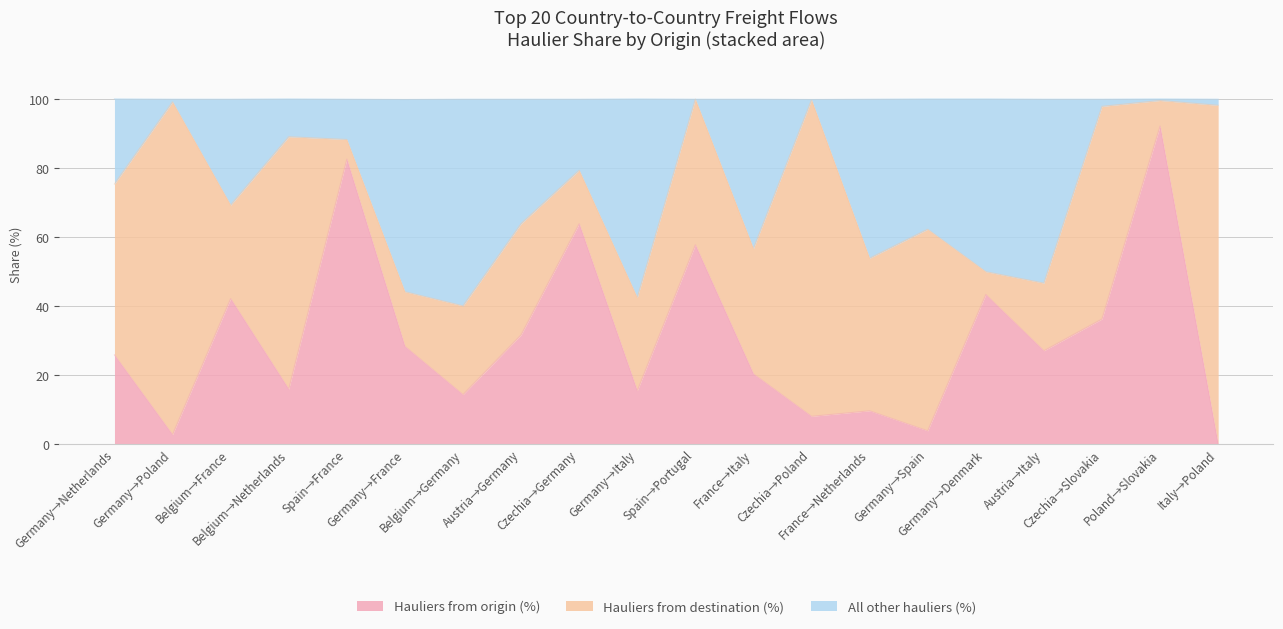

What is the maximum value for Hauliers from origin (%)?

92.2